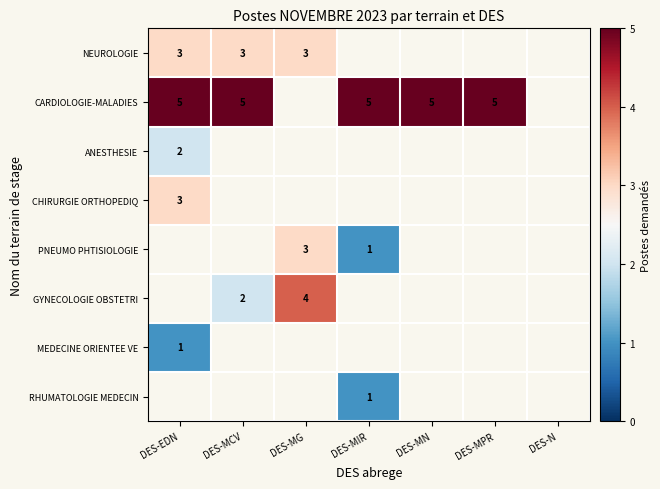

At how many categories does at least one series exceed 2?

6